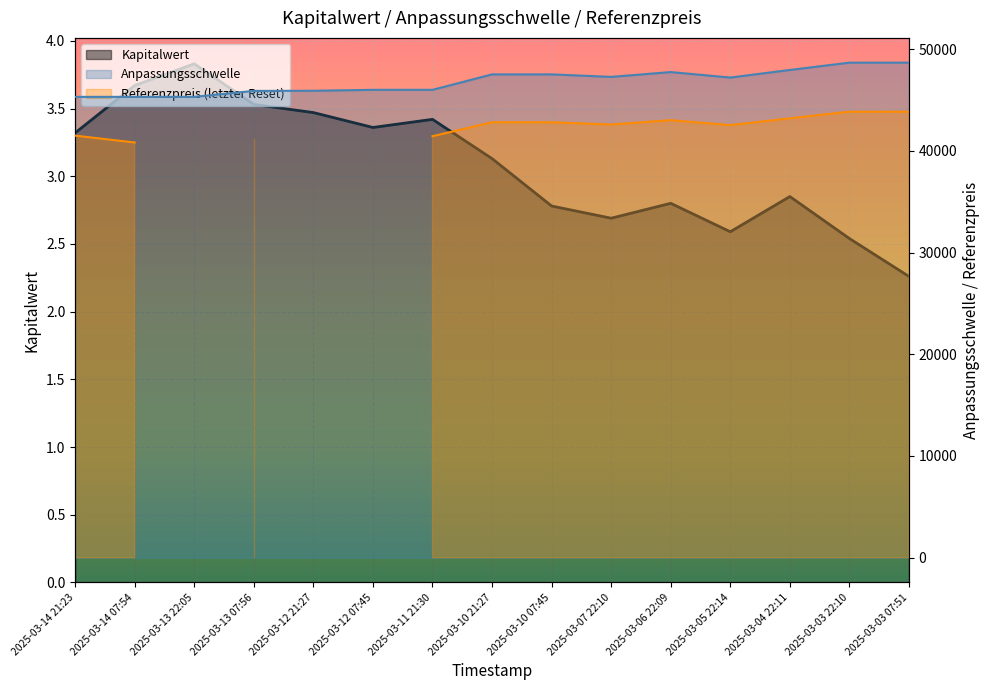

What is the sum of all Anpassungsschwelle values?

702157.5